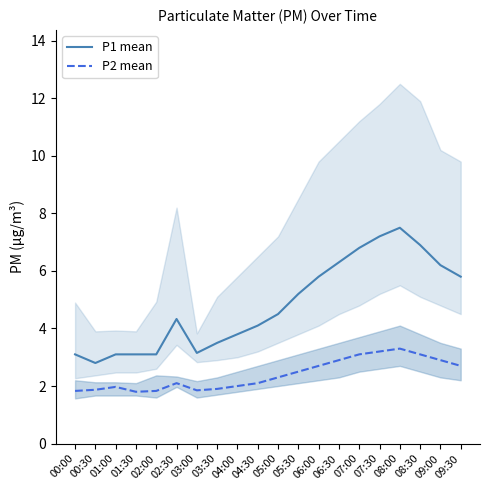

What is the difference between the P1 mean values at 01:00 and 04:00?

0.7